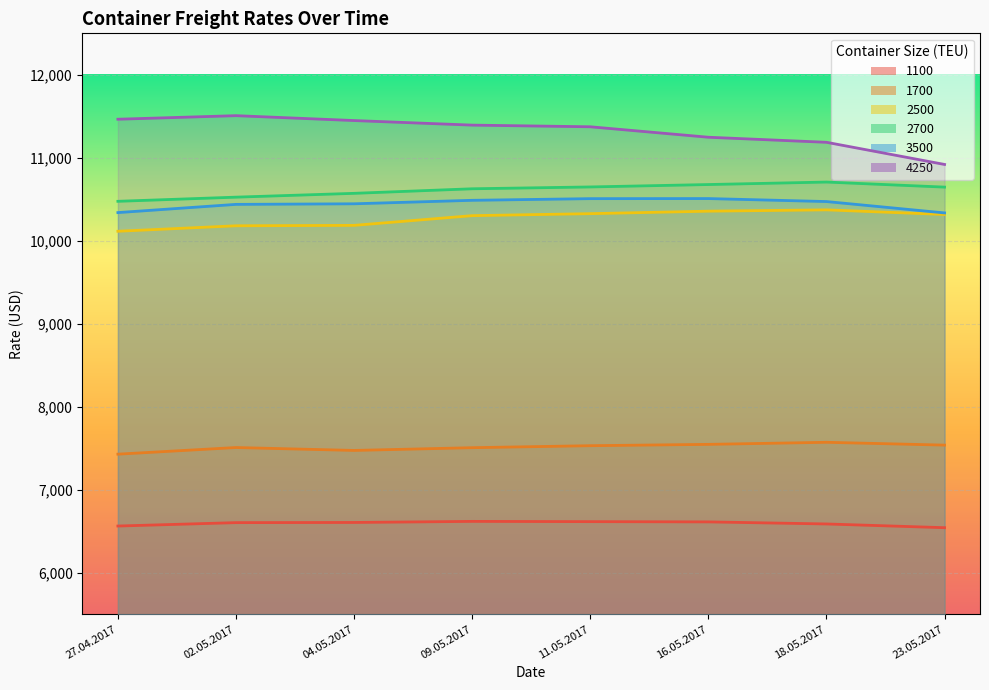

What is the difference between the second highest and minimum values in the 2500 series?

242